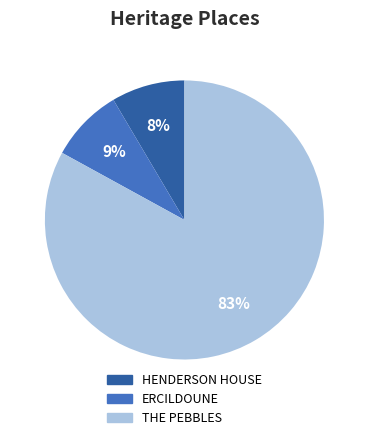

True or false: ERCILDOUNE accounts for 9% of the total.

True